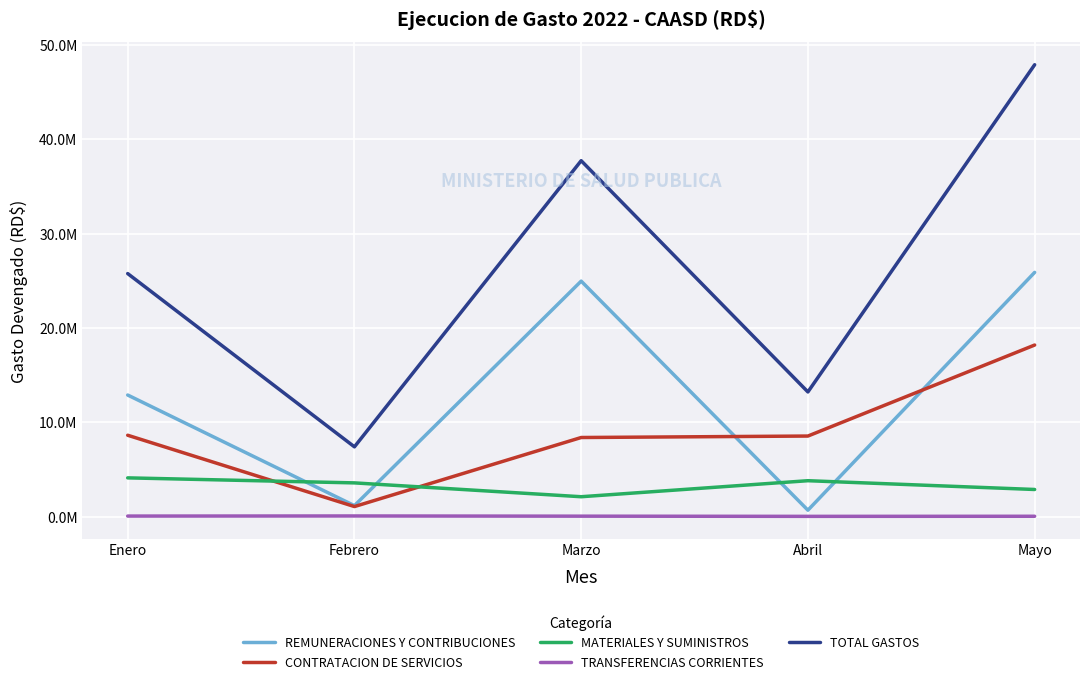

Between Febrero and Mayo, which series saw the biggest shift?

TOTAL GASTOS